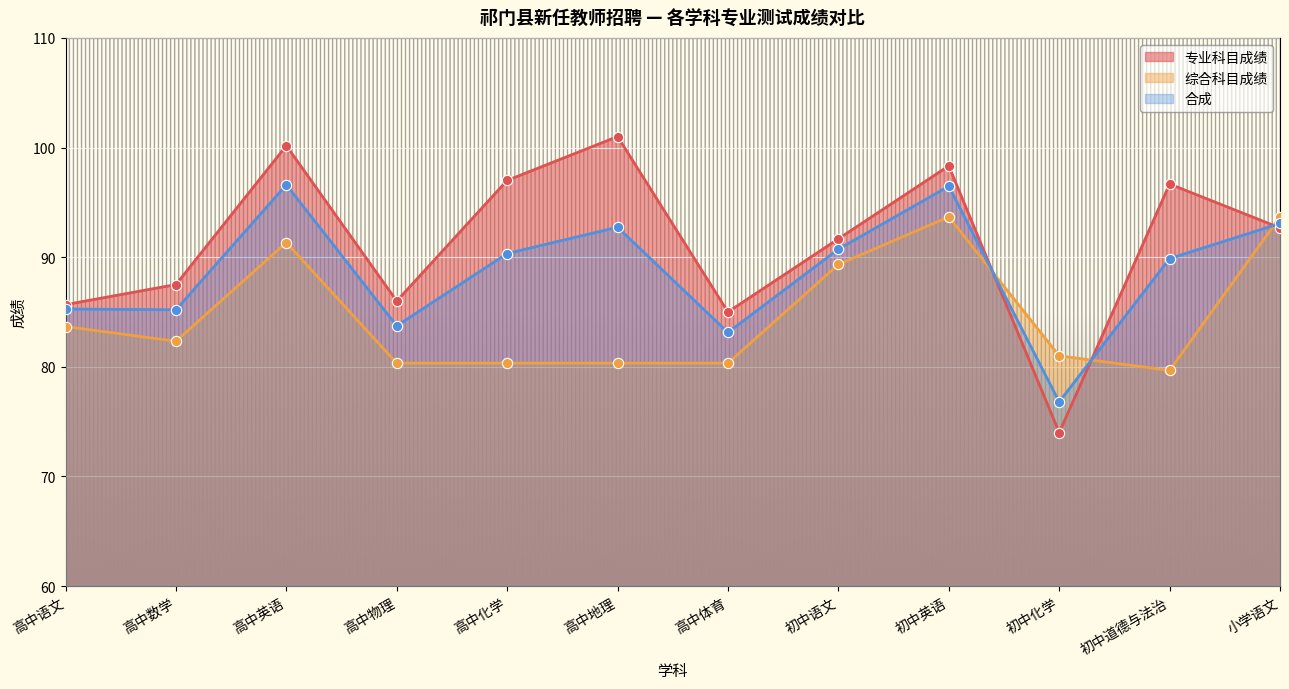

Which series contains the highest Y value?

专业科目成绩